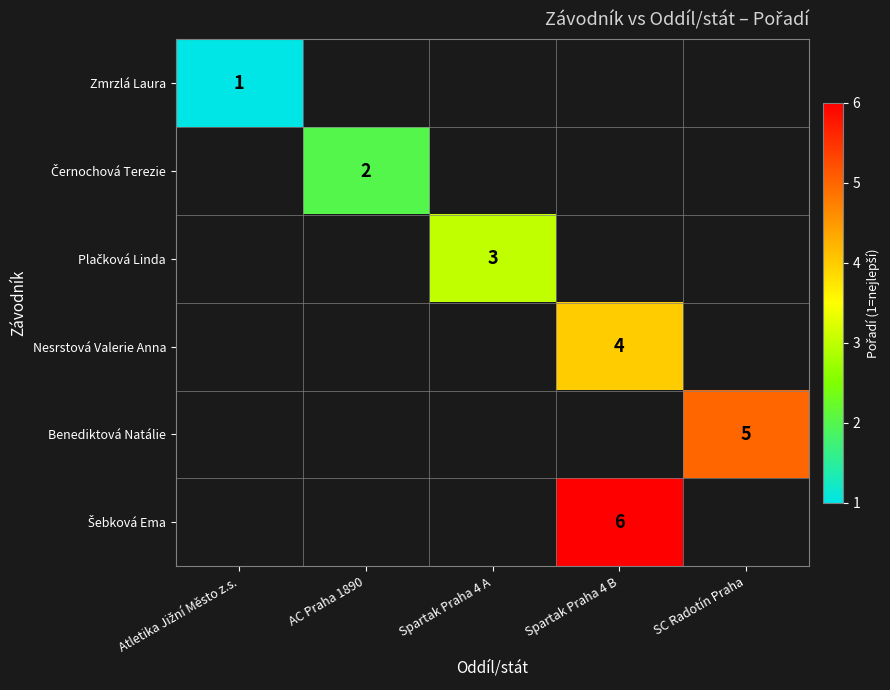

What is the greatest value displayed?

6.0